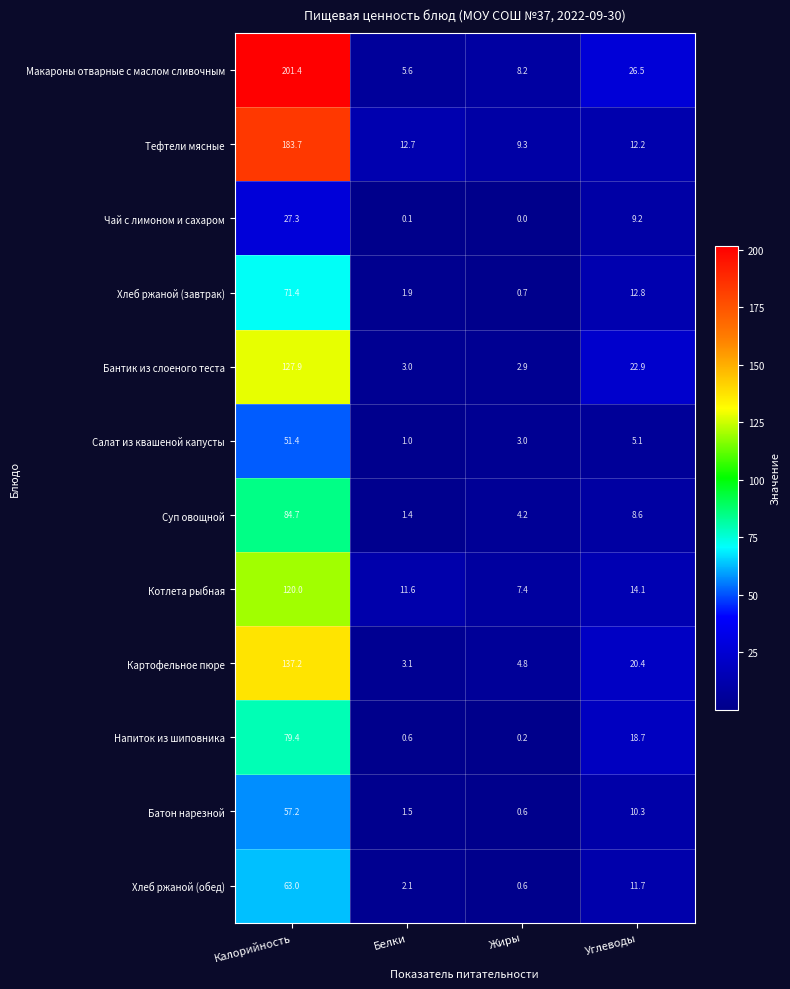

What is the total value across all series at Жиры?

41.9